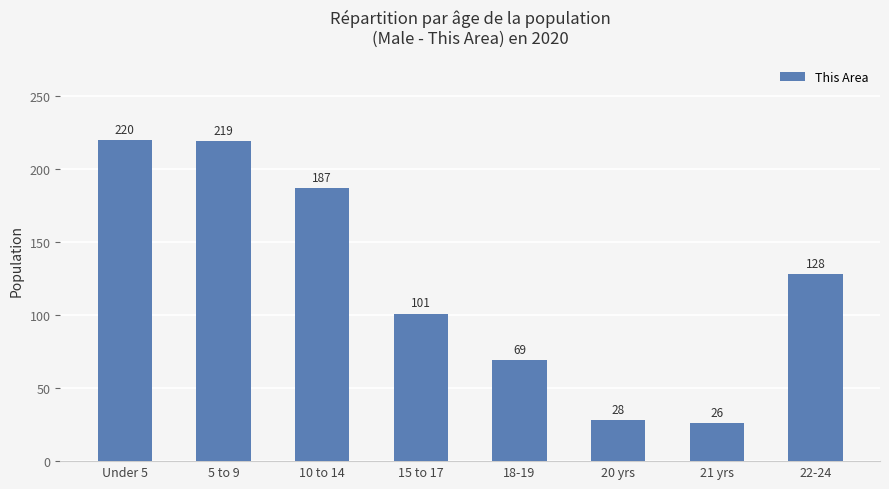

What is the ratio of the value at 5 to 9 to the value at 22-24?

1.7